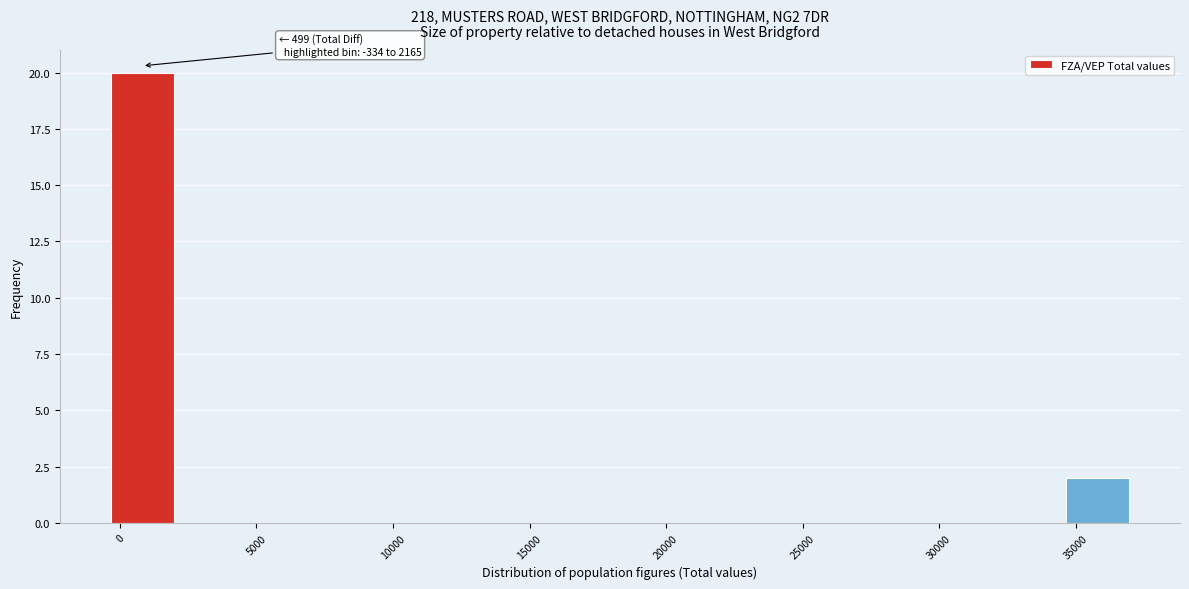

Which range on the x-axis has the tallest bar?

-500 to 2000